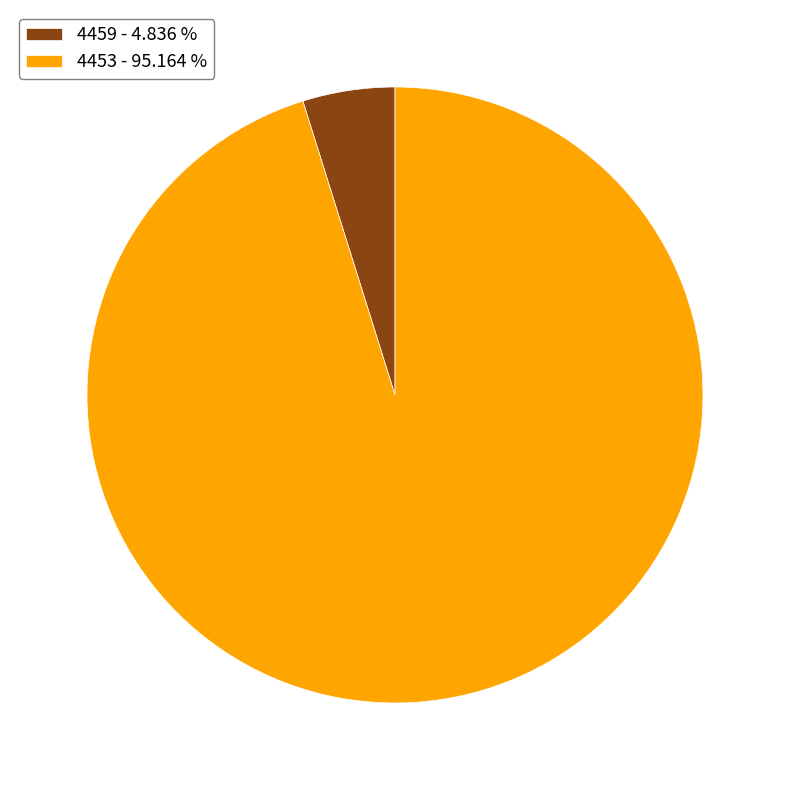

Is 4453 the majority of the pie?

Yes